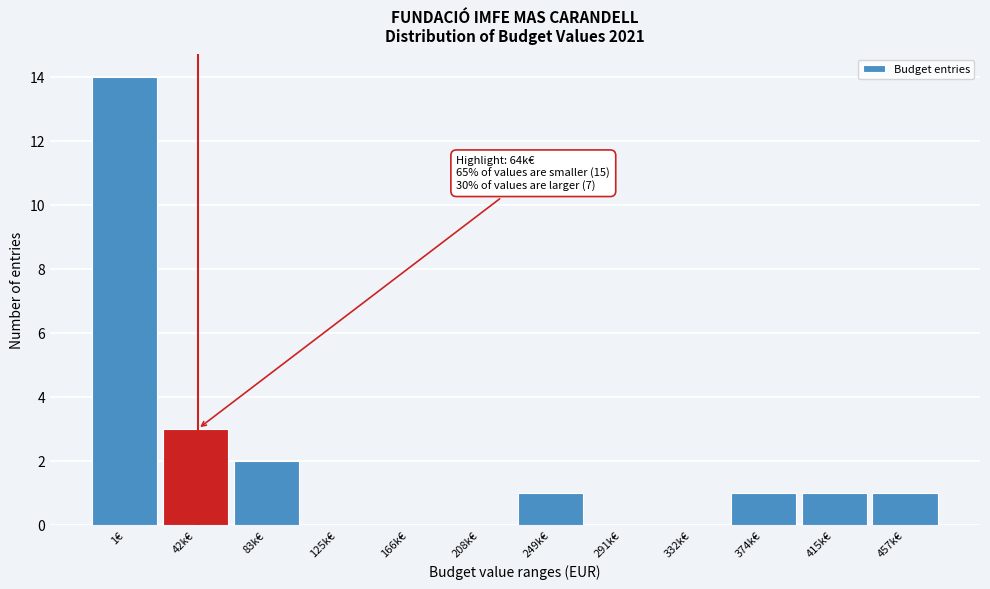

Reading right to left, what are all the values shown in this chart?

457k€=1	415k€=1	374k€=1	332k€=0	291k€=0	249k€=1	208k€=0	166k€=0	125k€=0	83k€=2	42k€=3	1€=14